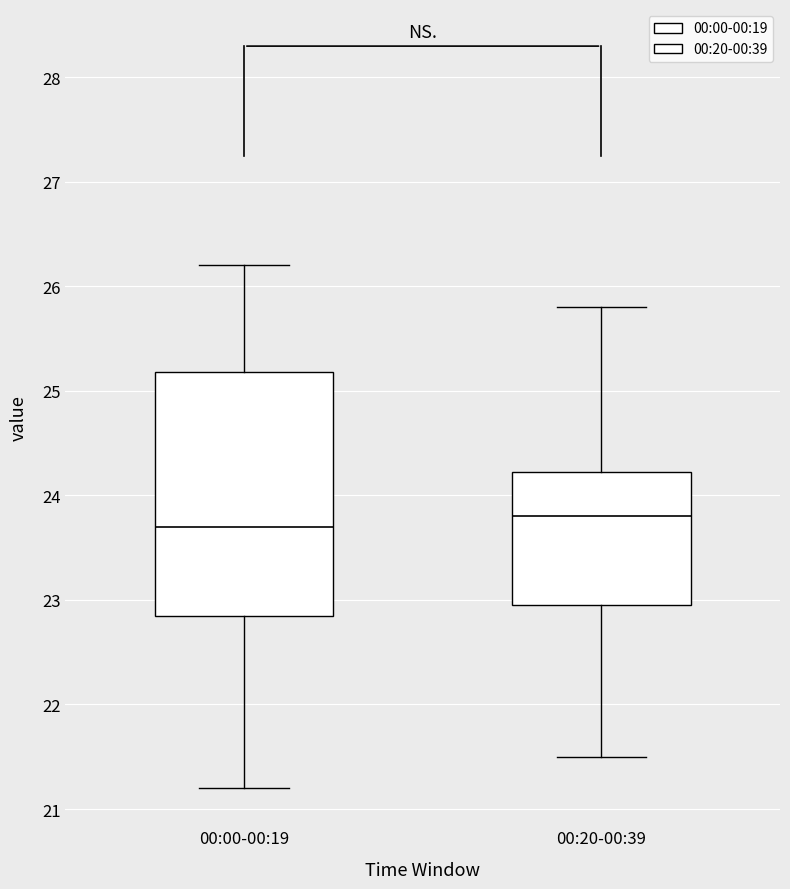

Which box's median line is the highest?

00:20-00:39